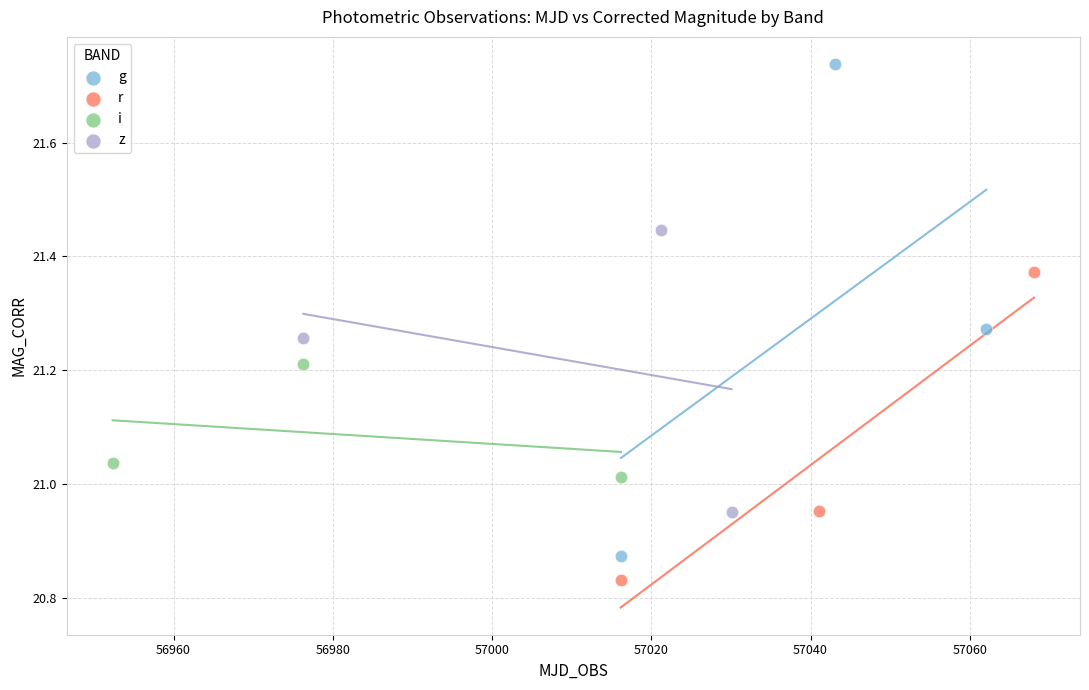

Which series has the largest Y range (max minus min)?

g